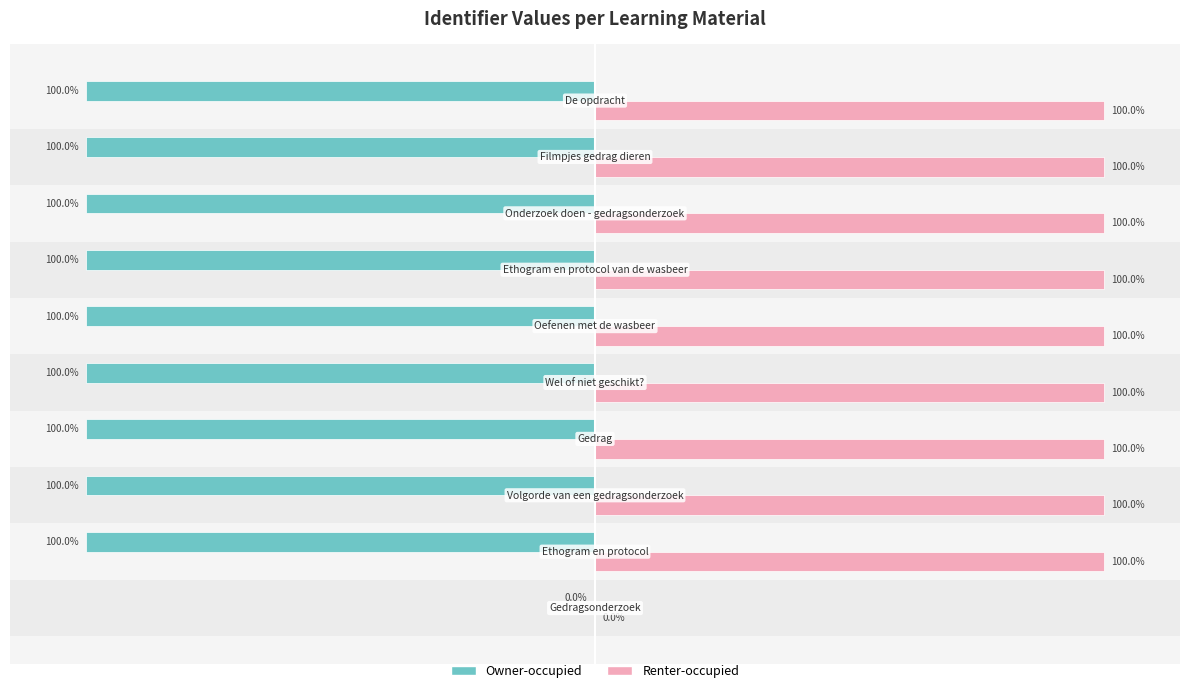

How many distinct data groups are displayed?

2